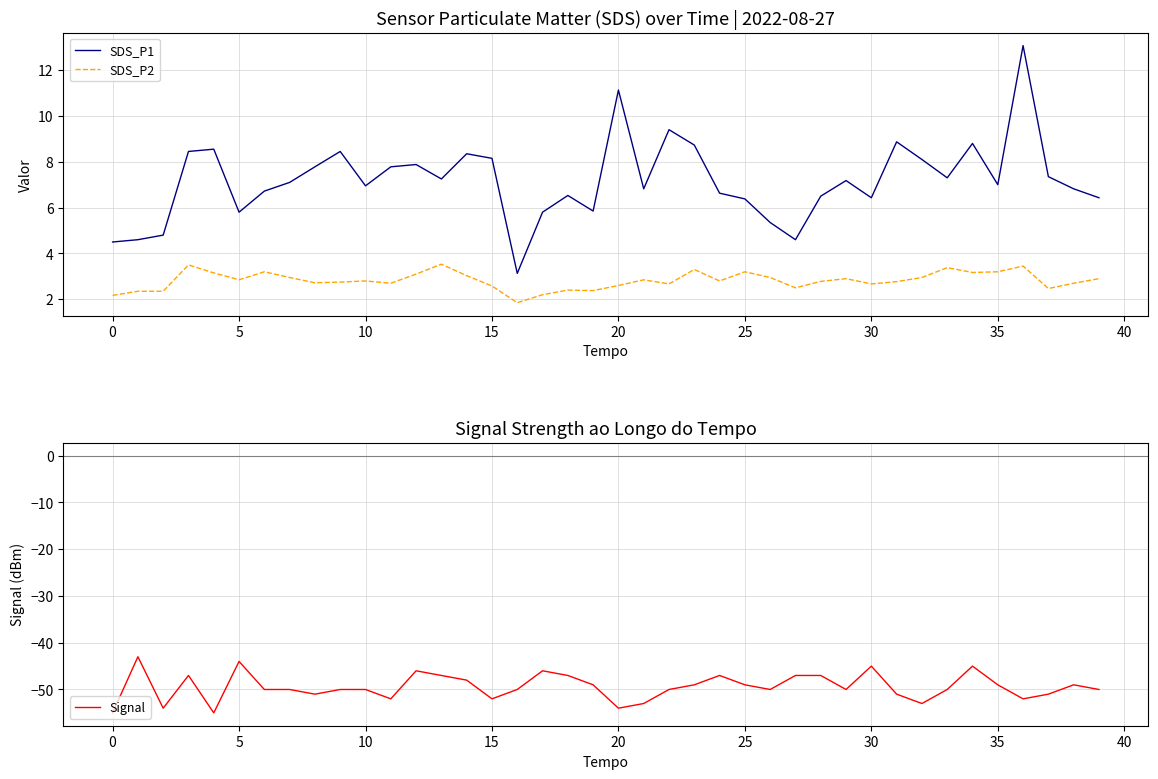

True or false: SDS_P2 and Signal cross at least once.

False